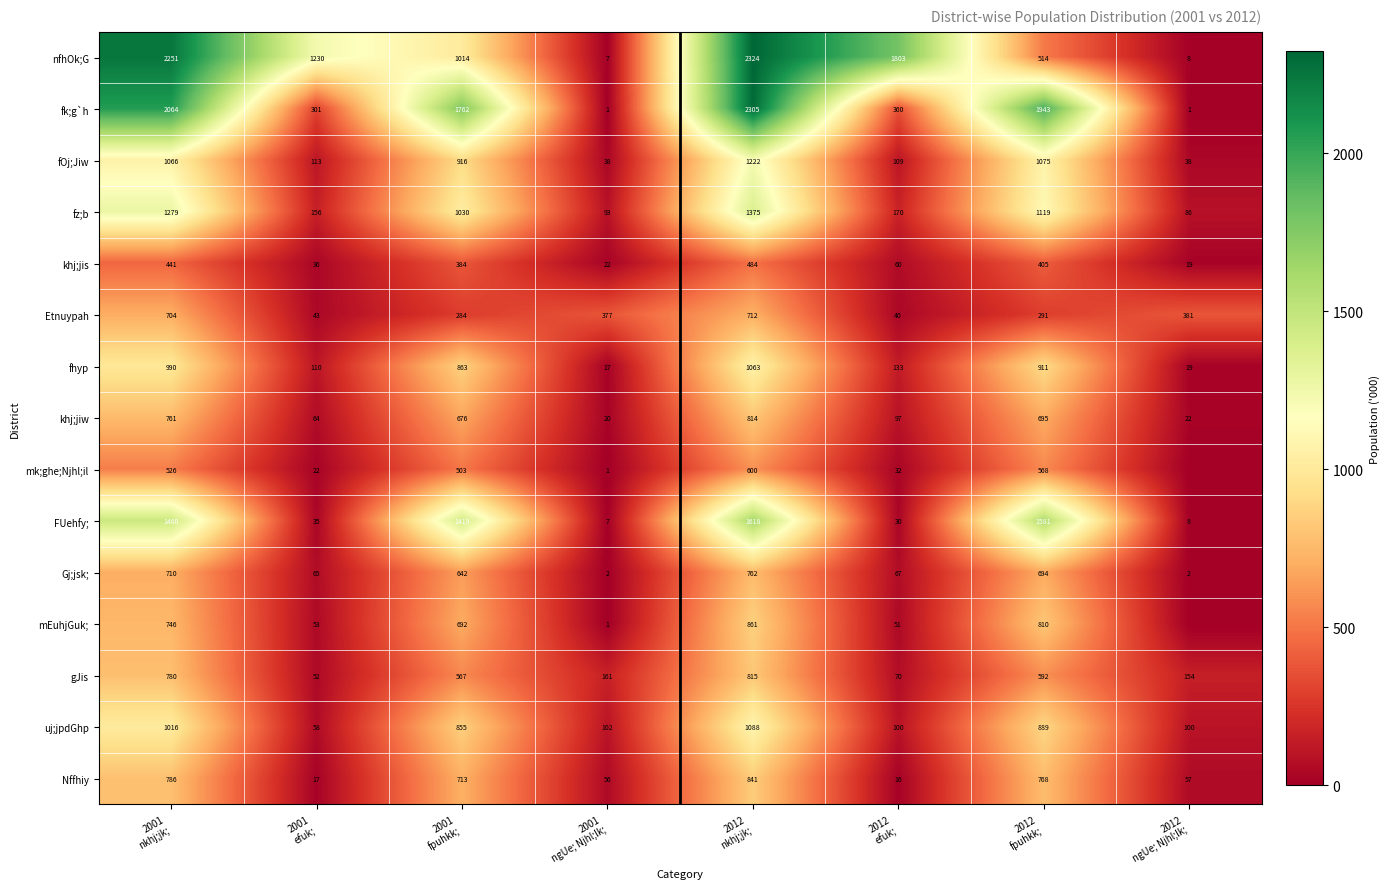

What is the difference between the maximum and minimum values in the fOj;Jiw series?

1184